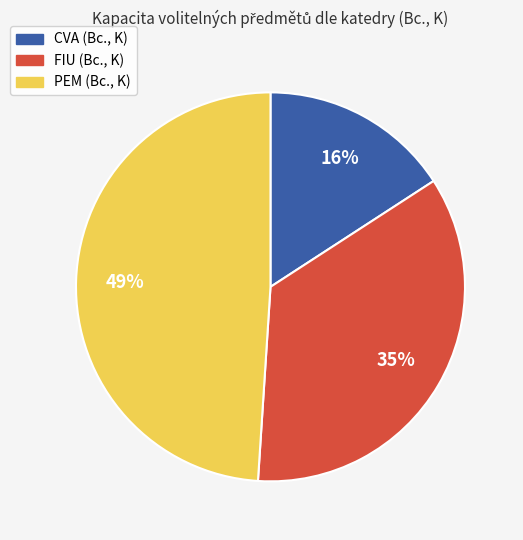

Is there any slice that represents more than half of the pie?

No